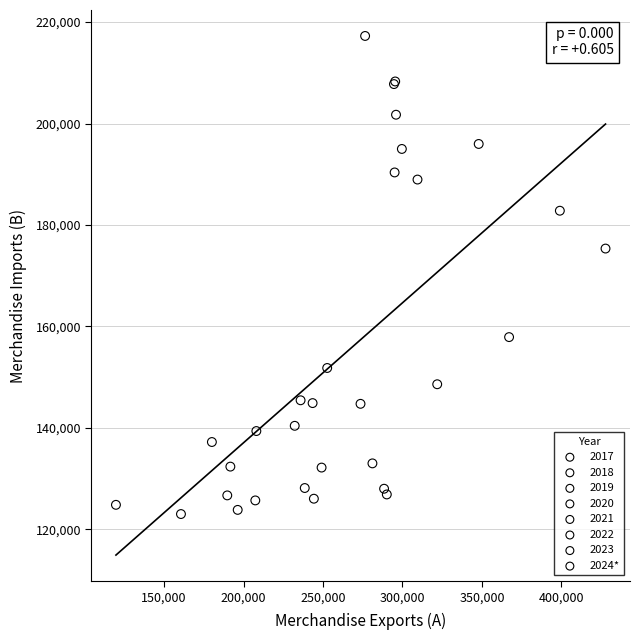

Which series reaches the maximum Y coordinate?

2024*